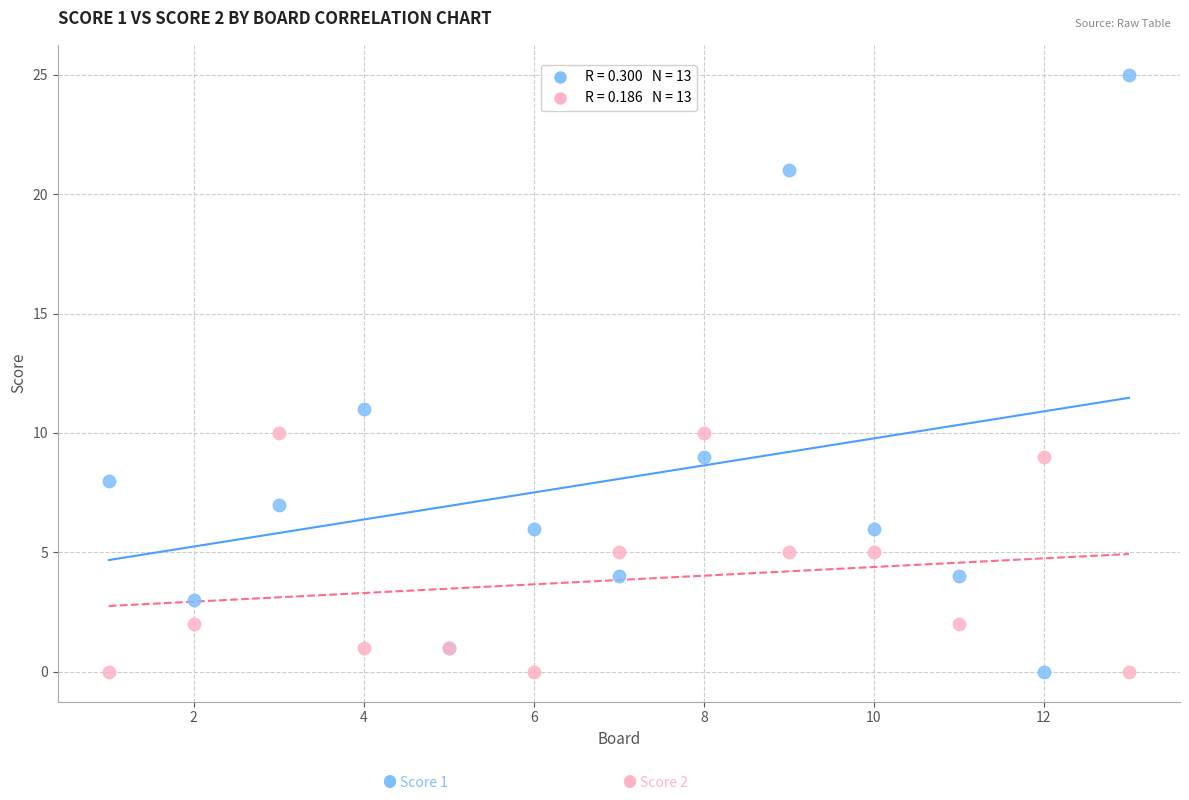

Across all series, what Y value is closest to 12?

11